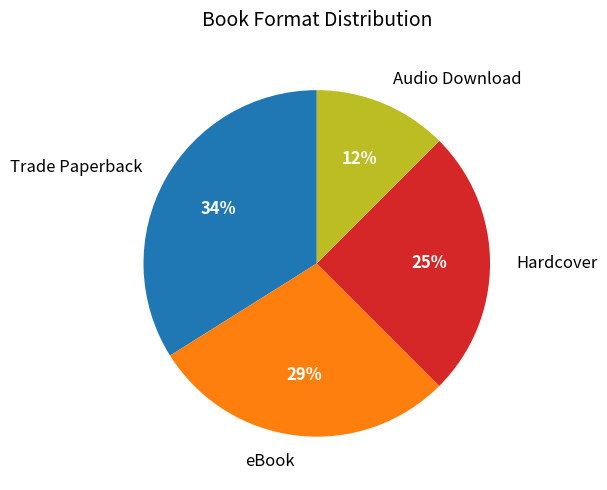

To the nearest percent, what is the combined percentage of eBook and Audio Download?

41%